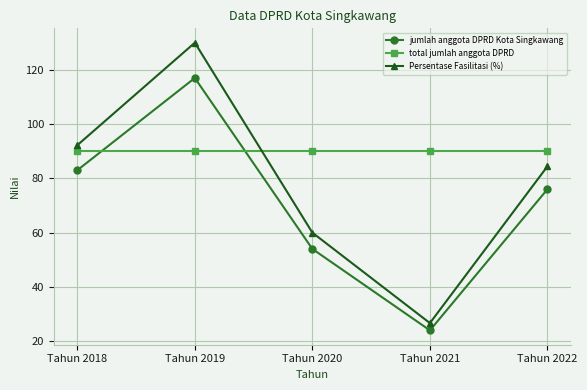

What is the spread (max minus min) of values at Tahun 2019?

40.0